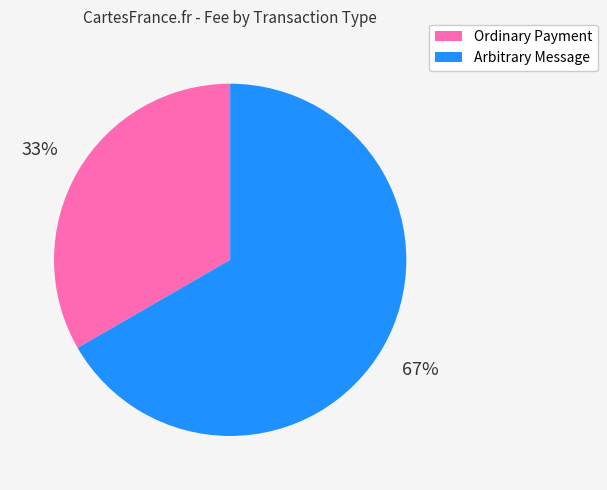

To the nearest percent, what is the average slice percentage?

50%